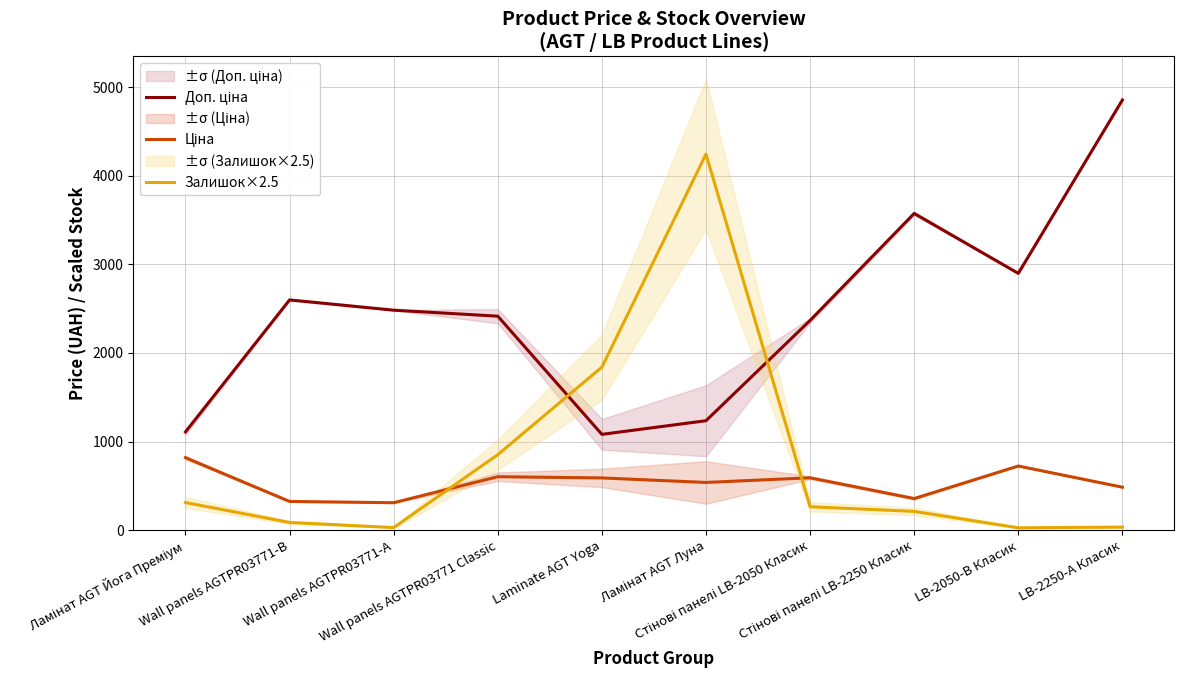

What is the label of the 8th point from the right?

Wall panels AGTPR03771-А